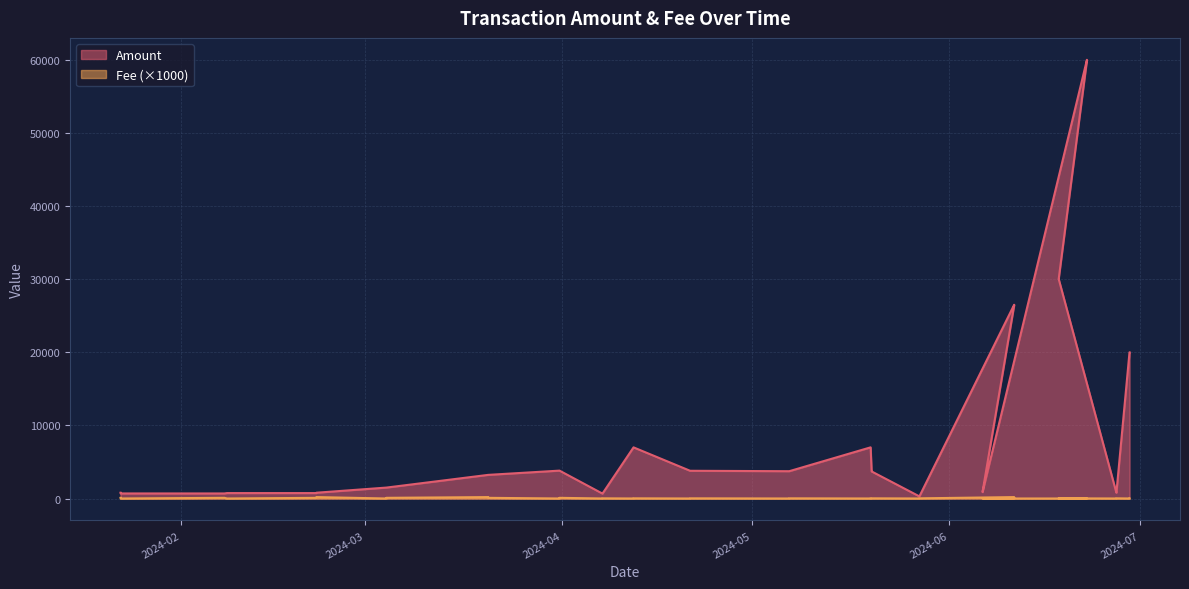

What is the label of the 15th point from the left?

2024-04-12 06:21